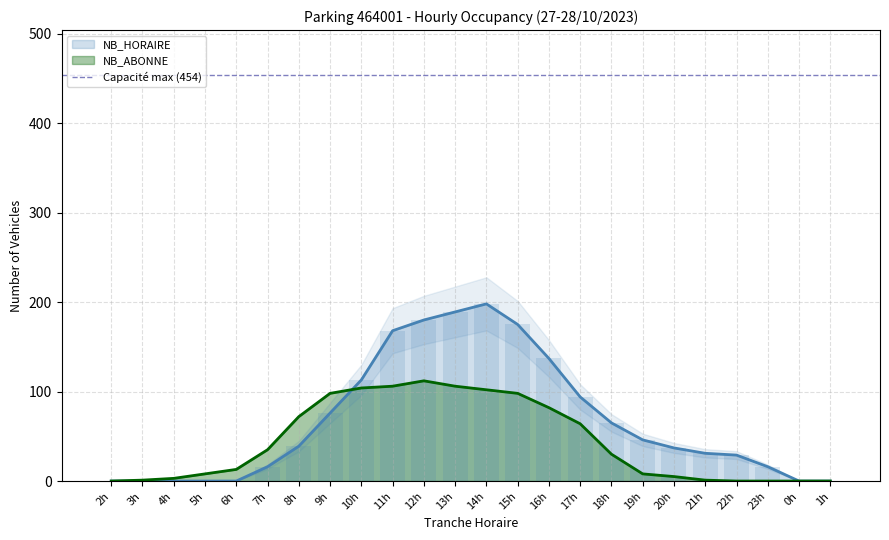

Reading left to right, transcribe all the data shown in this chart.

NB_HORAIRE: 0	0	0	0	0	16	39	76	113	168	180	189	198	175	137	94	65	46	37	31	29	16	0	0
NB_ABONNE: 0	1	3	8	13	35	72	98	104	106	112	106	102	98	82	64	30	8	5	1	0	0	0	0